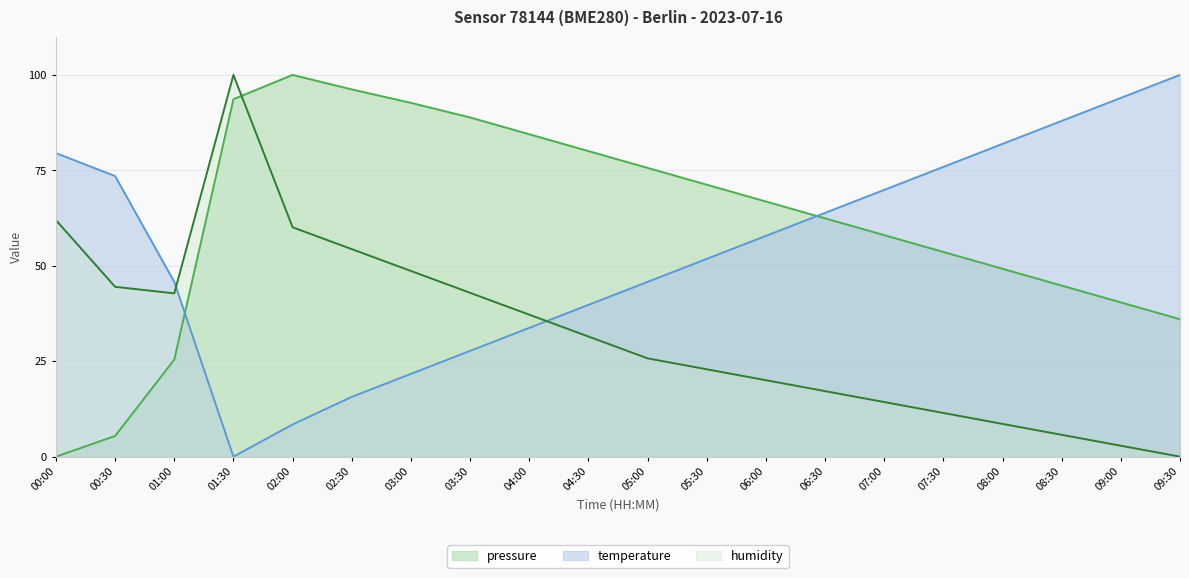

Where is pressure nearest to the value 50?

08:00